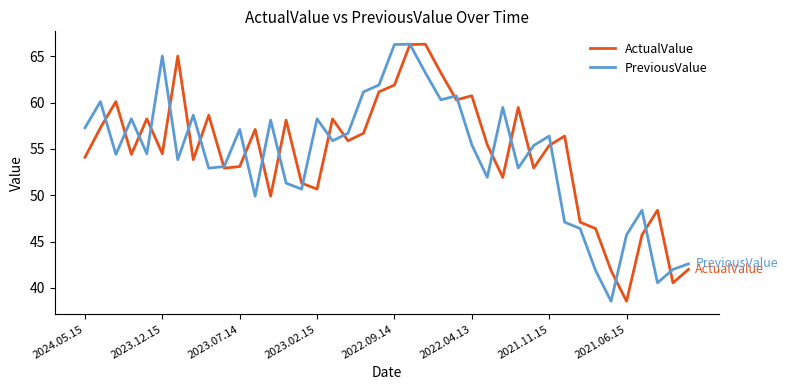

Which series has the largest total across all categories?

ActualValue